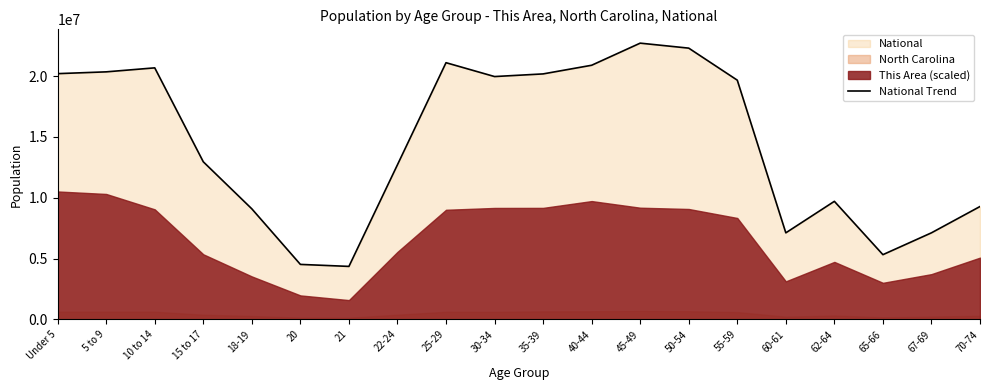

Is it true that the value at 50-54 is 22298125?

True